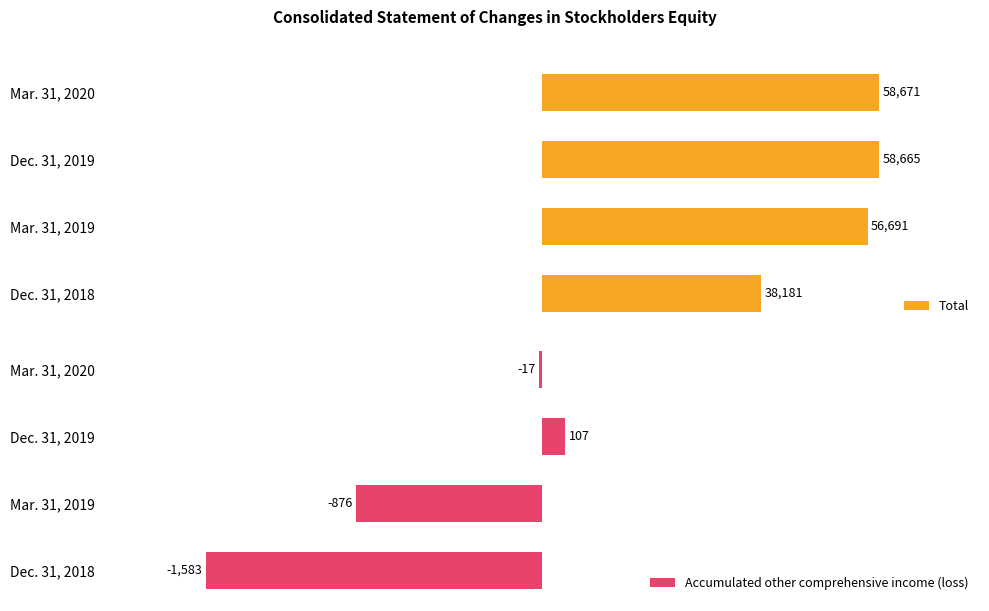

Does the chart contain any negative values?

Yes